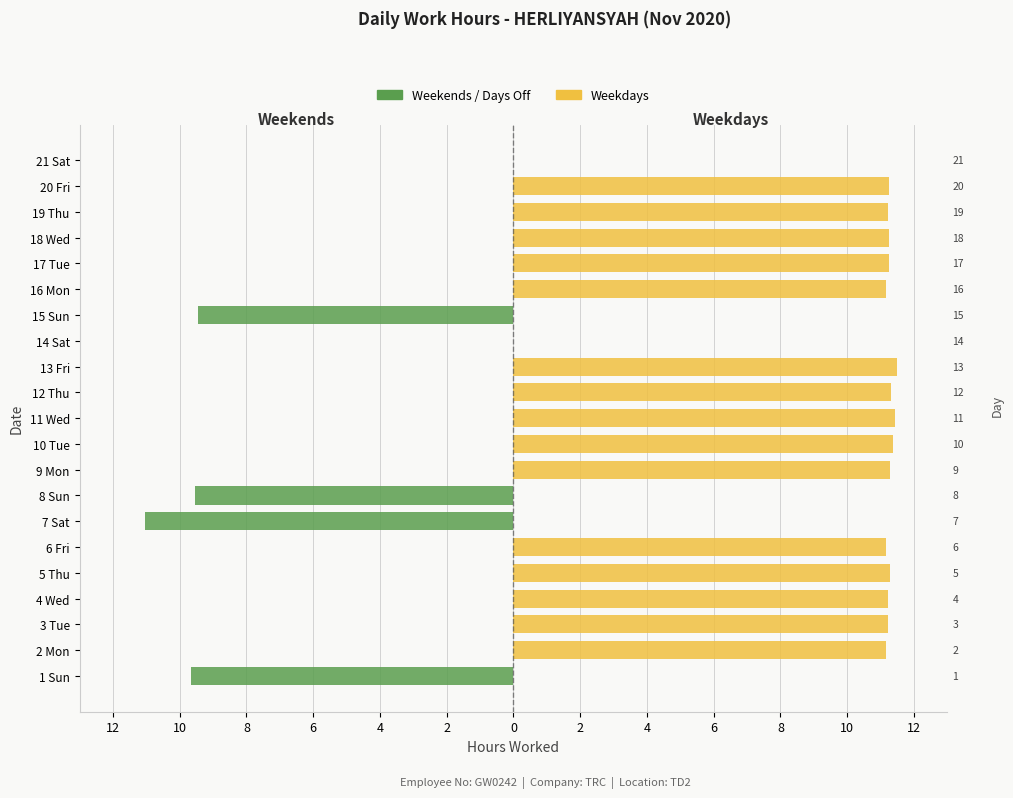

Reading left to right, extract all data points from this chart.

Weekends / Days Off: -9.7	0.0	0.0	0.0	0.0	0.0	-11.0	-9.6	0.0	0.0	0.0	0.0	0.0	0.0	-9.4	0.0	0.0	0.0	0.0	0.0	0.0
Weekdays: 0.0	11.2	11.2	11.2	11.3	11.2	0.0	0.0	11.3	11.4	11.4	11.3	11.5	0.0	0.0	11.2	11.2	11.2	11.2	11.2	0.0